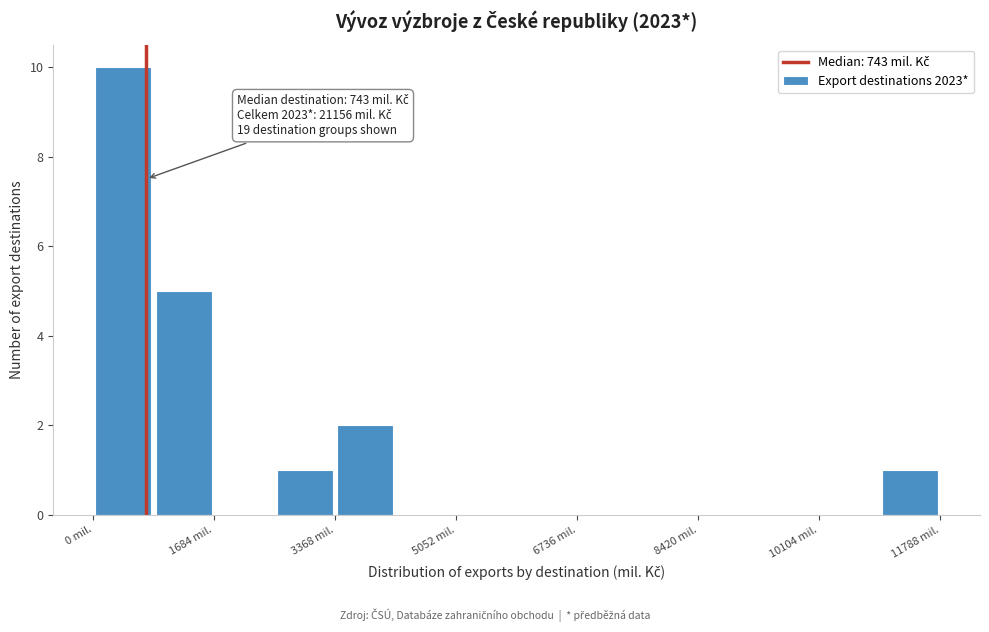

Over which range of the x-axis is the bar tallest?

0 to 800